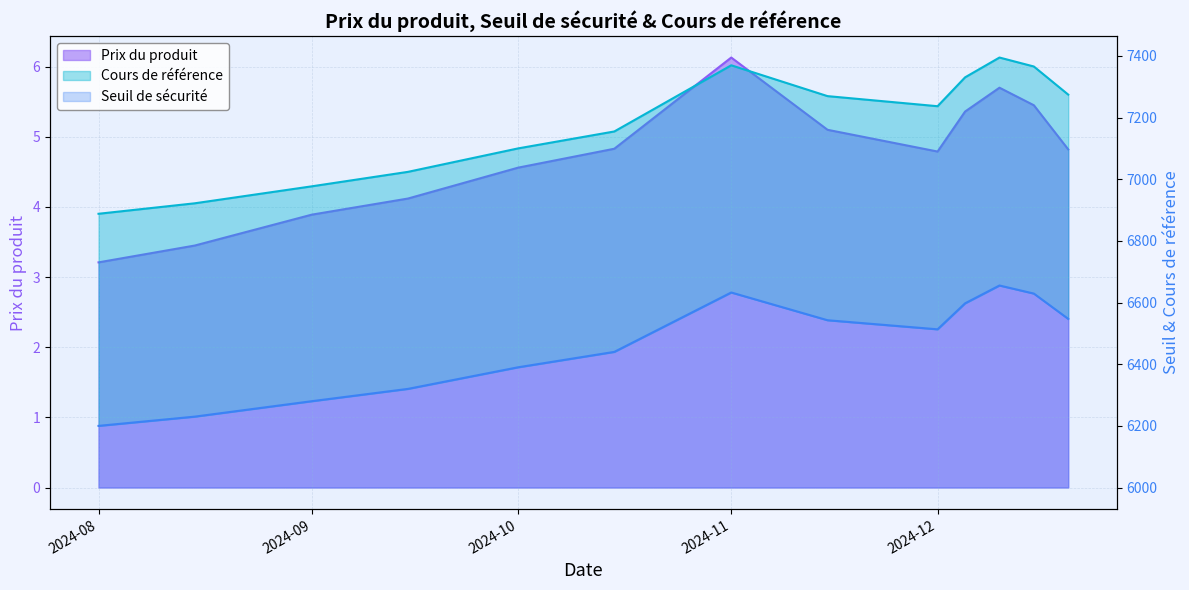

At how many categories does at least one series exceed 3660?

13